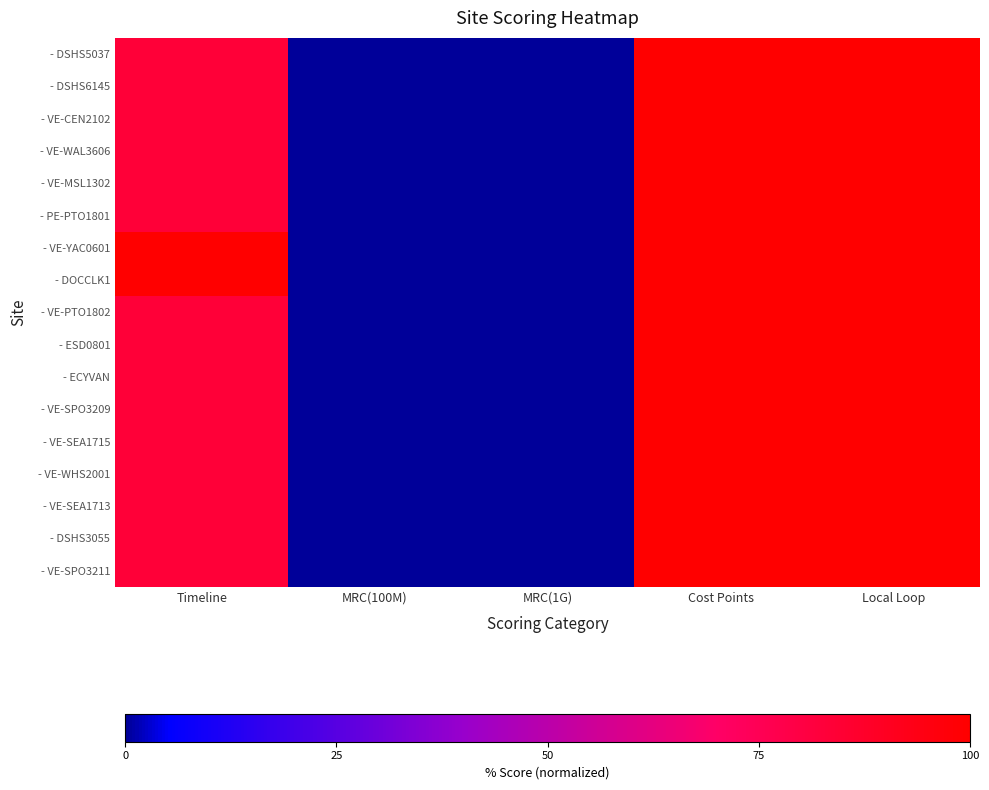

Reading right to left, list all the values displayed in this chart.

- DSHS5037: Local Loop=100.0	Cost Points=100.0	MRC(1G)=0.0	MRC(100M)=0.0	Timeline=83.3
- DSHS6145: Local Loop=100.0	Cost Points=100.0	MRC(1G)=0.0	MRC(100M)=0.0	Timeline=83.3
- VE-CEN2102: Local Loop=100.0	Cost Points=100.0	MRC(1G)=0.0	MRC(100M)=0.0	Timeline=83.3
- VE-WAL3606: Local Loop=100.0	Cost Points=100.0	MRC(1G)=0.0	MRC(100M)=0.0	Timeline=83.3
- VE-MSL1302: Local Loop=100.0	Cost Points=100.0	MRC(1G)=0.0	MRC(100M)=0.0	Timeline=83.3
- PE-PTO1801: Local Loop=100.0	Cost Points=100.0	MRC(1G)=0.0	MRC(100M)=0.0	Timeline=83.3
- VE-YAC0601: Local Loop=100.0	Cost Points=100.0	MRC(1G)=0.0	MRC(100M)=0.0	Timeline=100.0
- DOCCLK1: Local Loop=100.0	Cost Points=100.0	MRC(1G)=0.0	MRC(100M)=0.0	Timeline=100.0
- VE-PTO1802: Local Loop=100.0	Cost Points=100.0	MRC(1G)=0.0	MRC(100M)=0.0	Timeline=83.3
- ESD0801: Local Loop=100.0	Cost Points=100.0	MRC(1G)=0.0	MRC(100M)=0.0	Timeline=83.3
- ECYVAN: Local Loop=100.0	Cost Points=100.0	MRC(1G)=0.0	MRC(100M)=0.0	Timeline=83.3
- VE-SPO3209: Local Loop=100.0	Cost Points=100.0	MRC(1G)=0.0	MRC(100M)=0.0	Timeline=83.3
- VE-SEA1715: Local Loop=100.0	Cost Points=100.0	MRC(1G)=0.0	MRC(100M)=0.0	Timeline=83.3
- VE-WHS2001: Local Loop=100.0	Cost Points=100.0	MRC(1G)=0.0	MRC(100M)=0.0	Timeline=83.3
- VE-SEA1713: Local Loop=100.0	Cost Points=100.0	MRC(1G)=0.0	MRC(100M)=0.0	Timeline=83.3
- DSHS3055: Local Loop=100.0	Cost Points=100.0	MRC(1G)=0.0	MRC(100M)=0.0	Timeline=83.3
- VE-SPO3211: Local Loop=100.0	Cost Points=100.0	MRC(1G)=0.0	MRC(100M)=0.0	Timeline=83.3